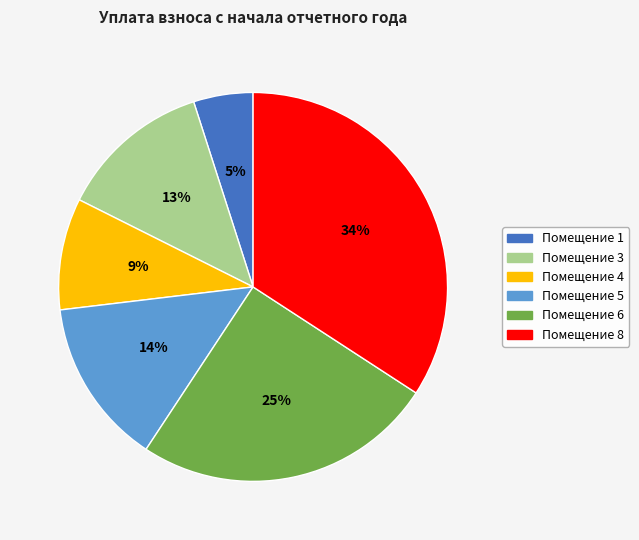

To the nearest percent, what portion does Помещение 4 represent?

9%